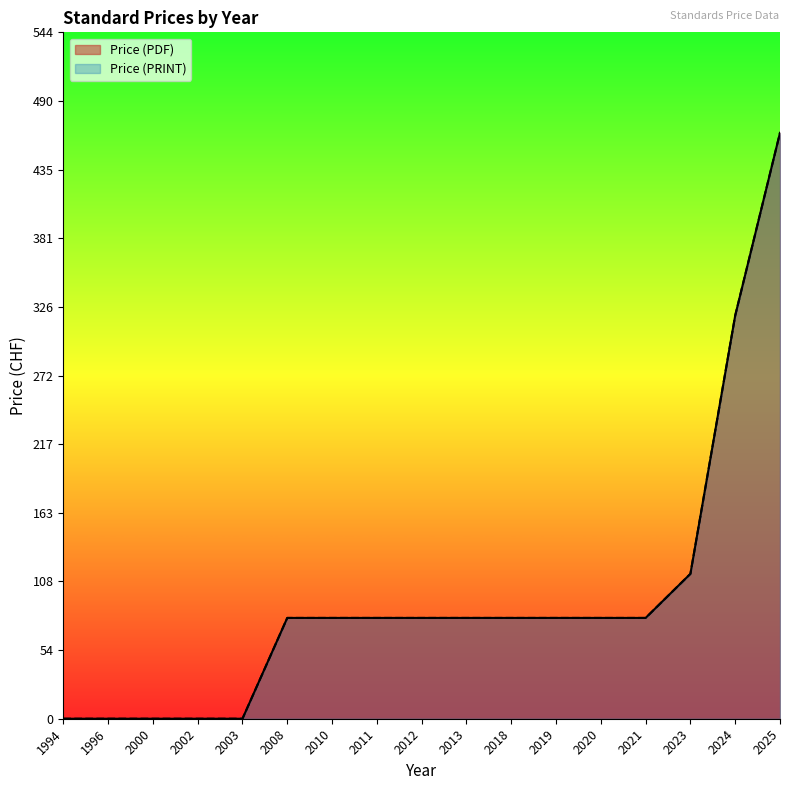

How many values in the Price (PDF) series are below 80?

5